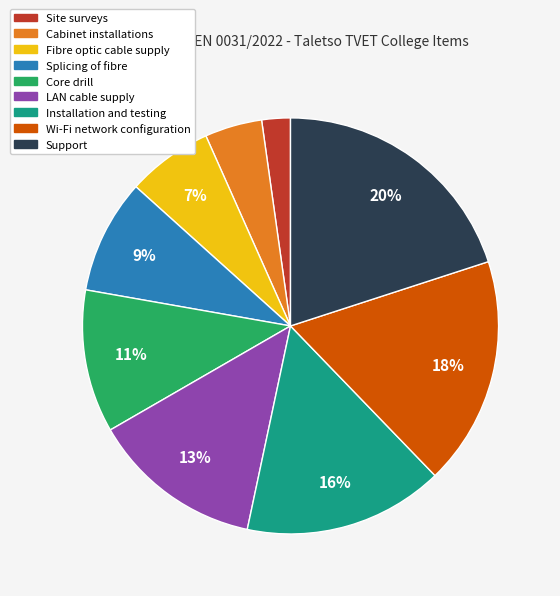

The Installation and testing slice represents 16% of the pie. True or false?

True